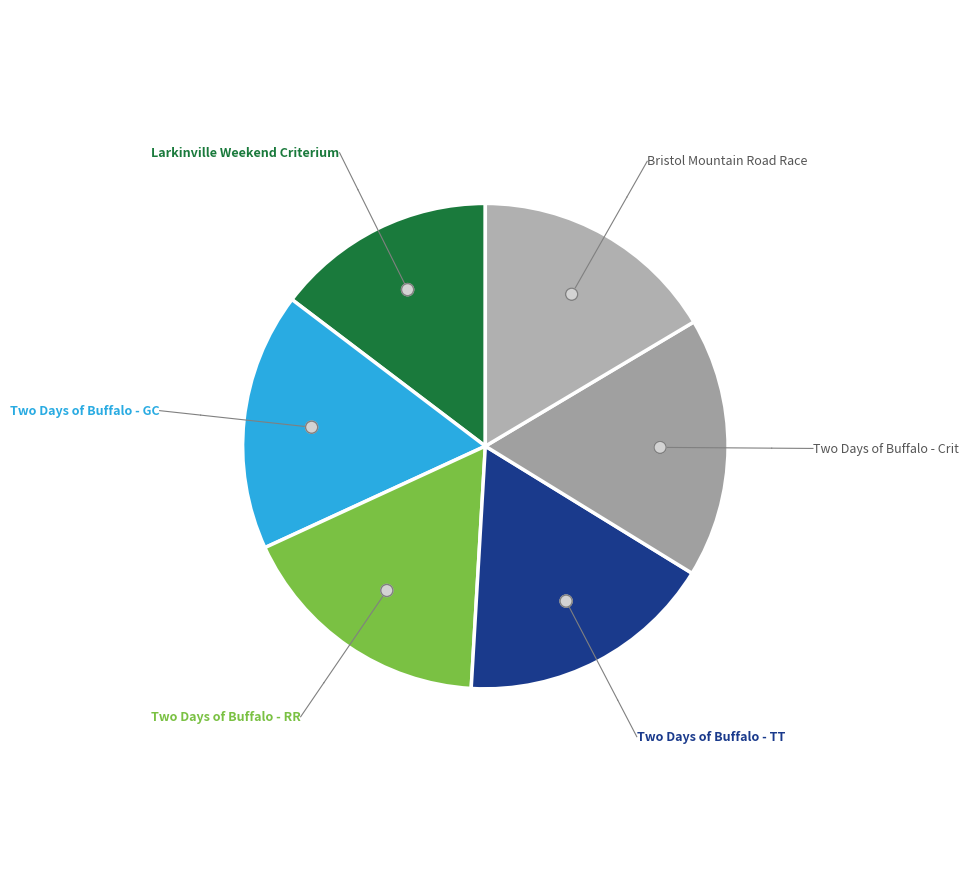

Rank the categories by value from highest to lowest.

Two Days of Buffalo - Crit, Two Days of Buffalo - RR, Two Days of Buffalo - GC, Two Days of Buffalo - TT, Bristol Mountain Road Race, Larkinville Weekend Criterium